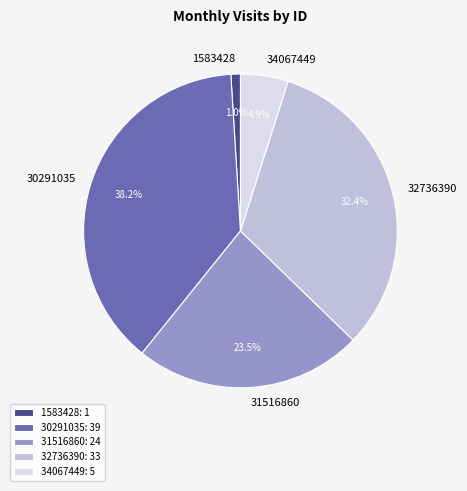

What percentage is the 30291035 slice, to the nearest percent?

38%